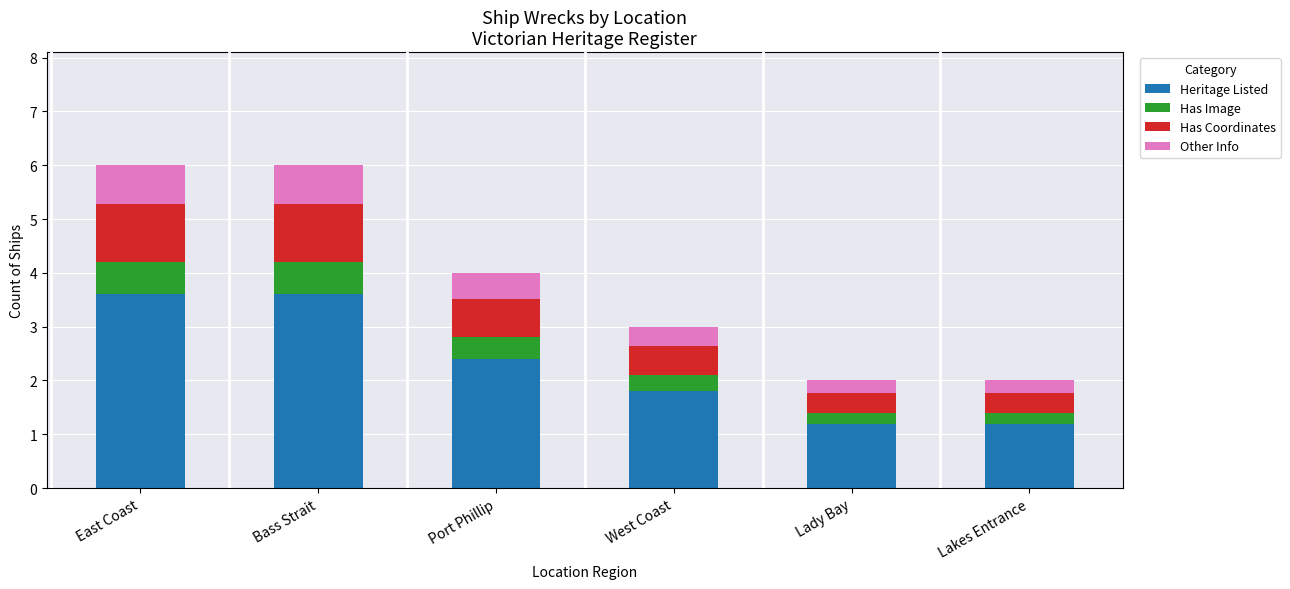

What is the minimum value for Heritage Listed?

1.2